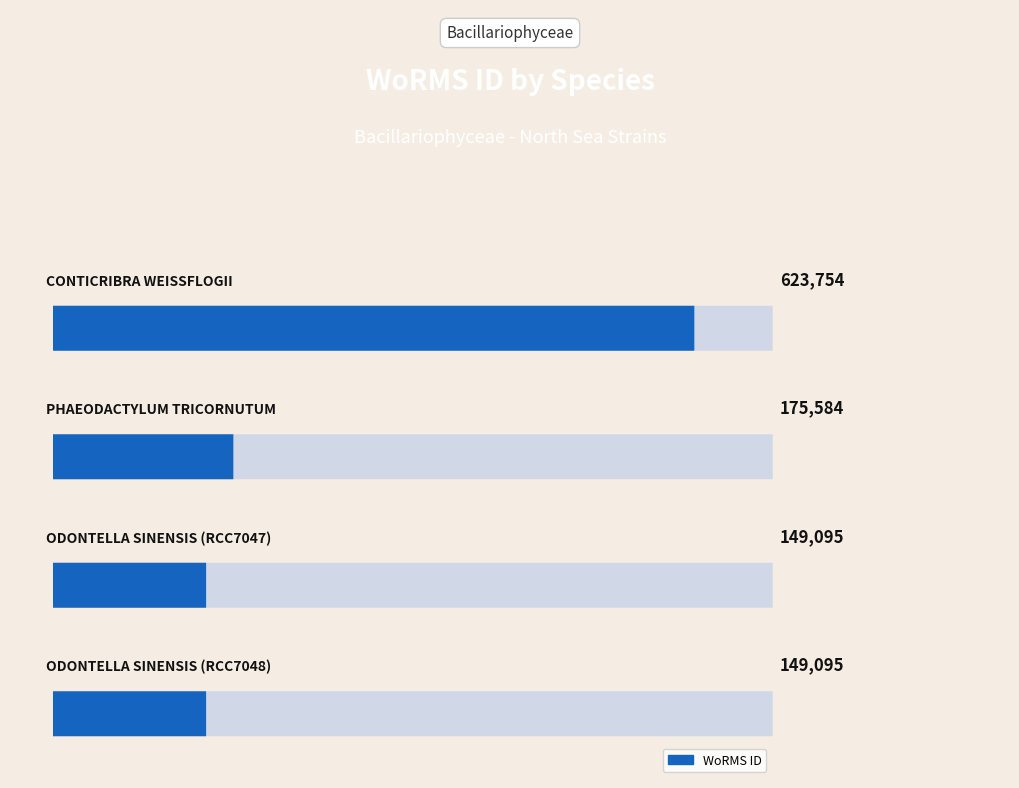

What is the average value?

274382